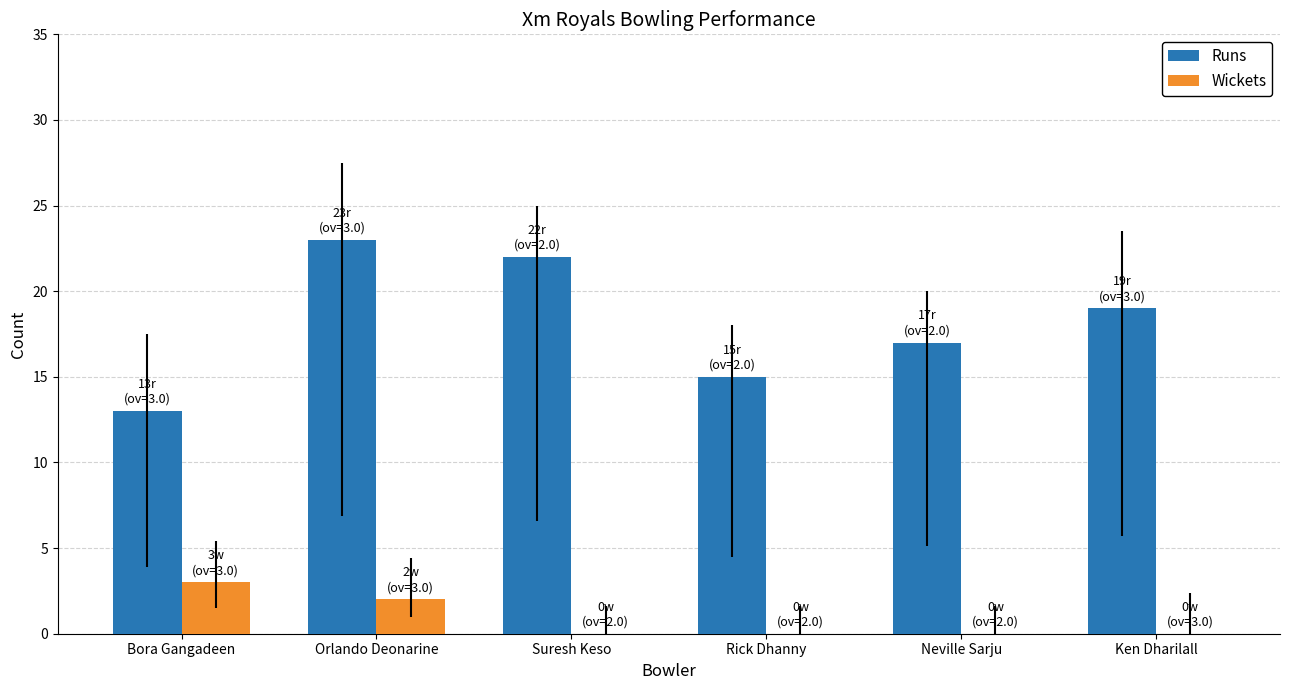

What is the sum of all Wickets values?

5